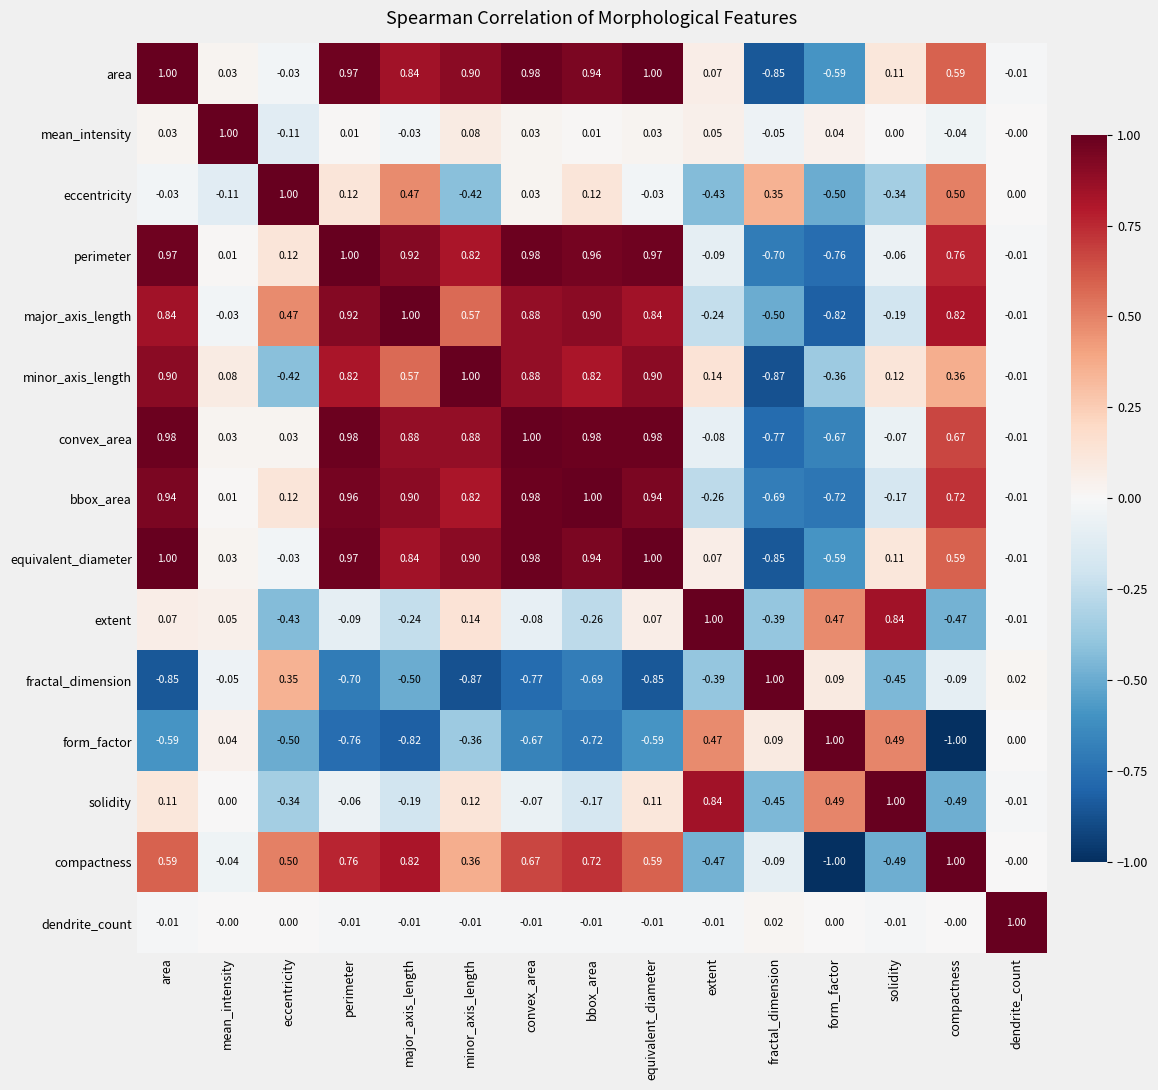

How many data points does each series have?

15